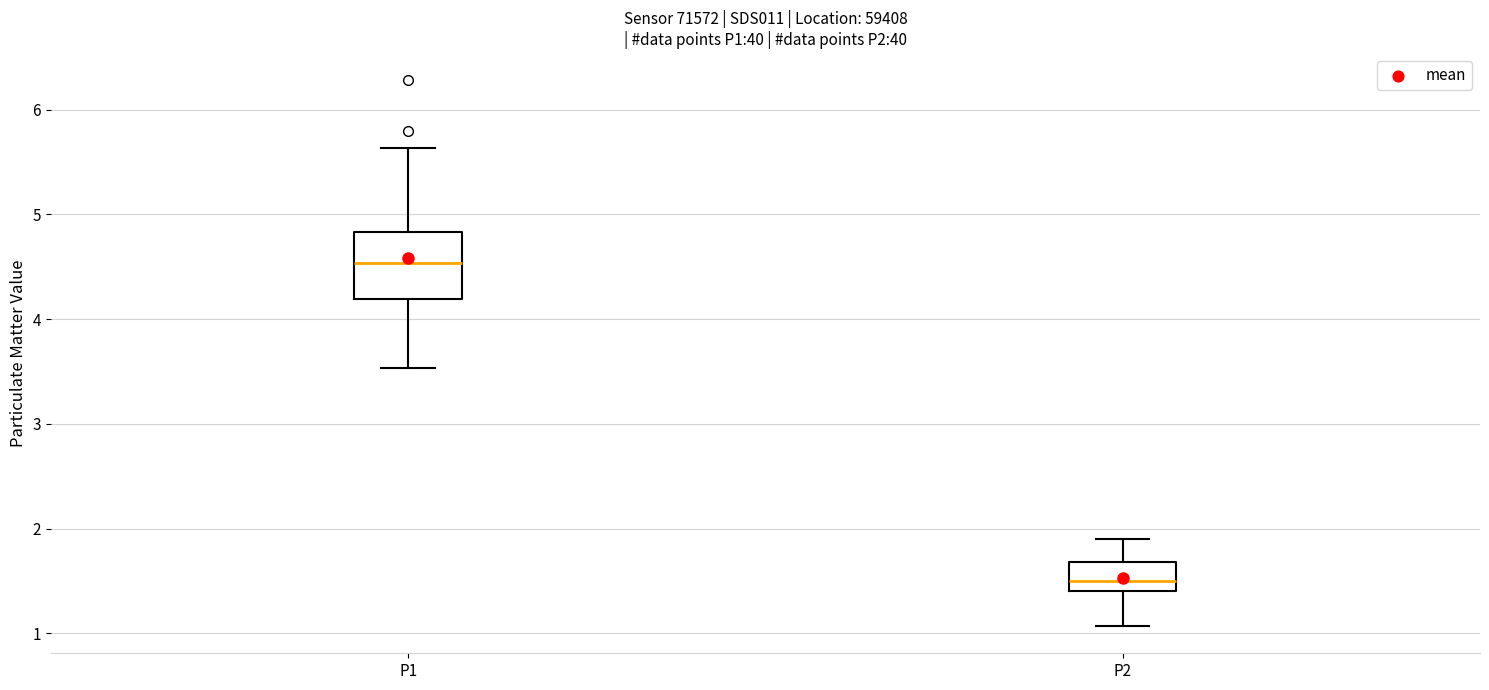

Where does the upper whisker of the box for P2 end on the y-axis? The values are not printed on the chart, so give them approximately, as read against the axis.

1.9